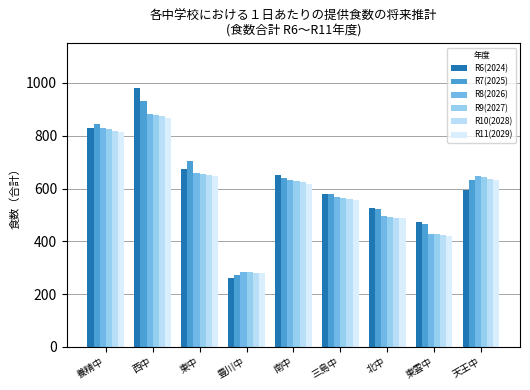

The value of R9(2027) at 南中 is 972. True or false?

False